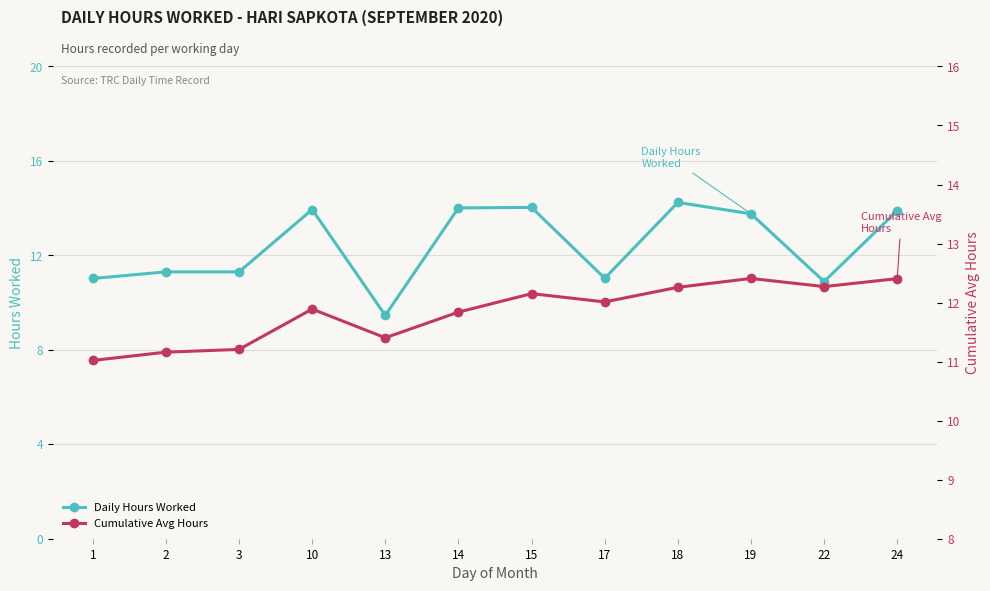

What is the average value of the Cumulative Avg Hours series?

11.8